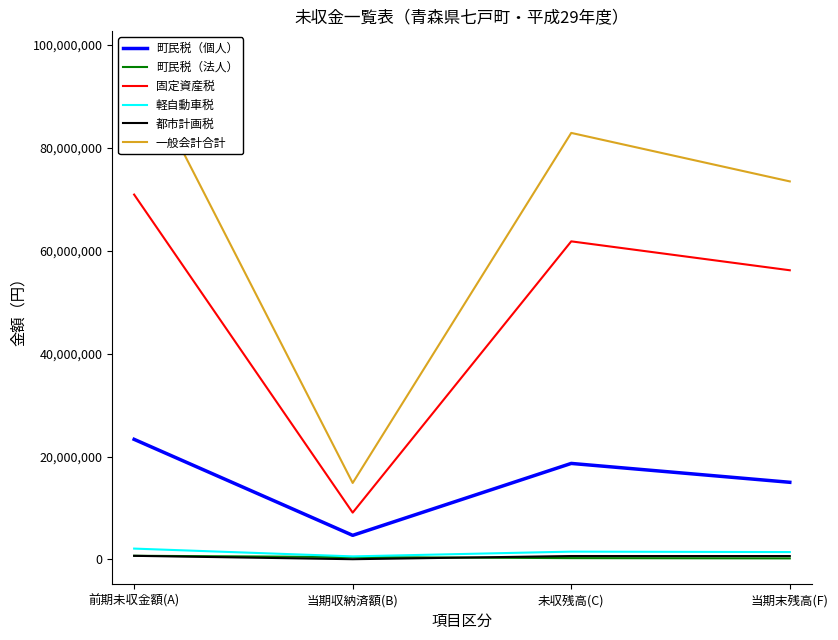

What is the greatest value displayed?

97772903